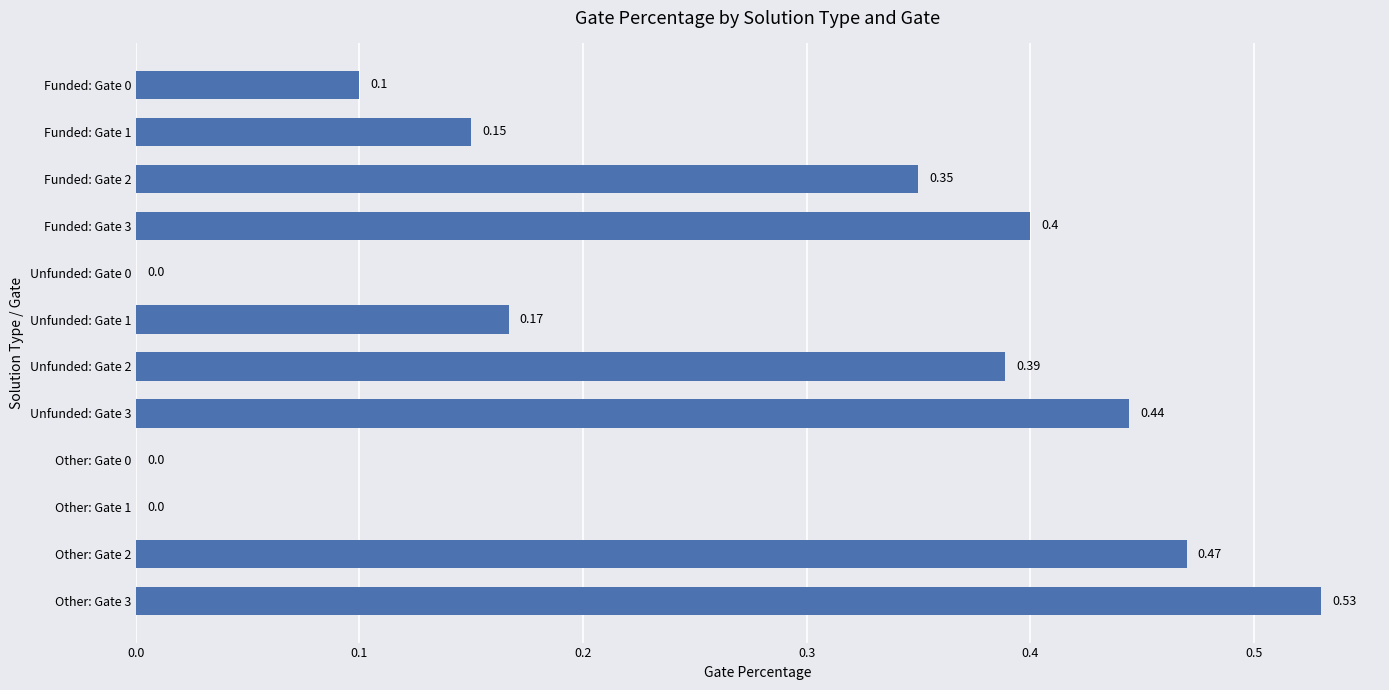

What is the sum of the values at Funded: Gate 2 and Unfunded: Gate 3?

0.8